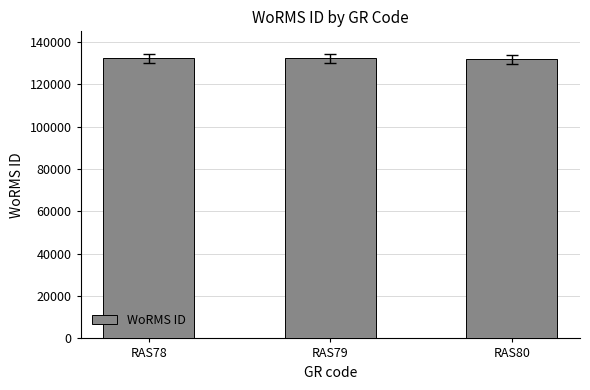

What is the value of the 3rd bar from the left?

131723